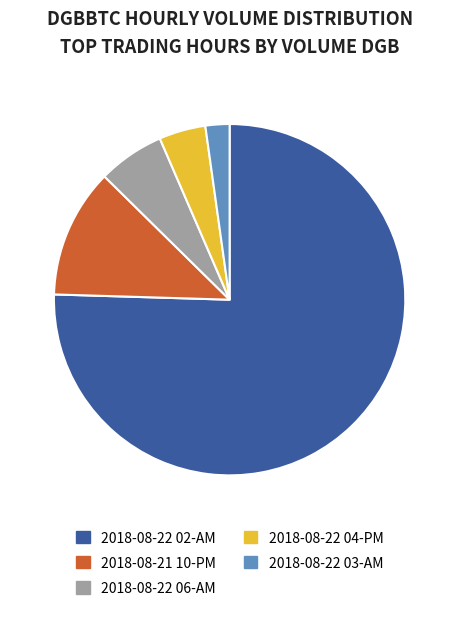

Rank the categories by value from highest to lowest.

2018-08-22 02-AM, 2018-08-21 10-PM, 2018-08-22 06-AM, 2018-08-22 04-PM, 2018-08-22 03-AM